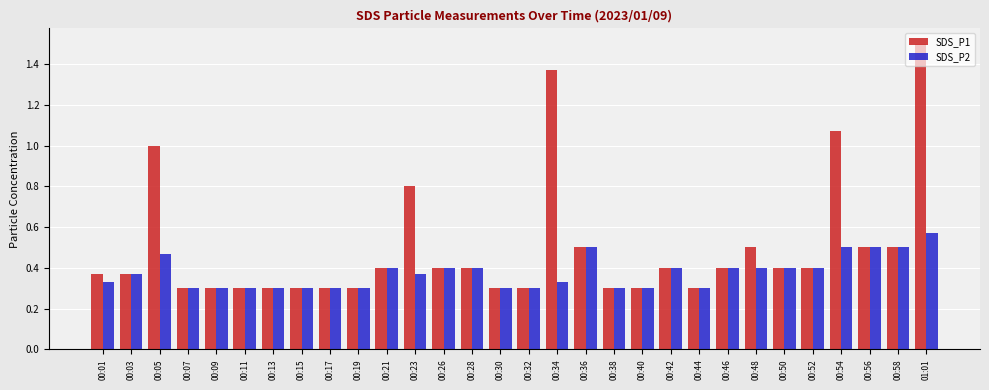

What is the total value across all series at 00:58?

1.0